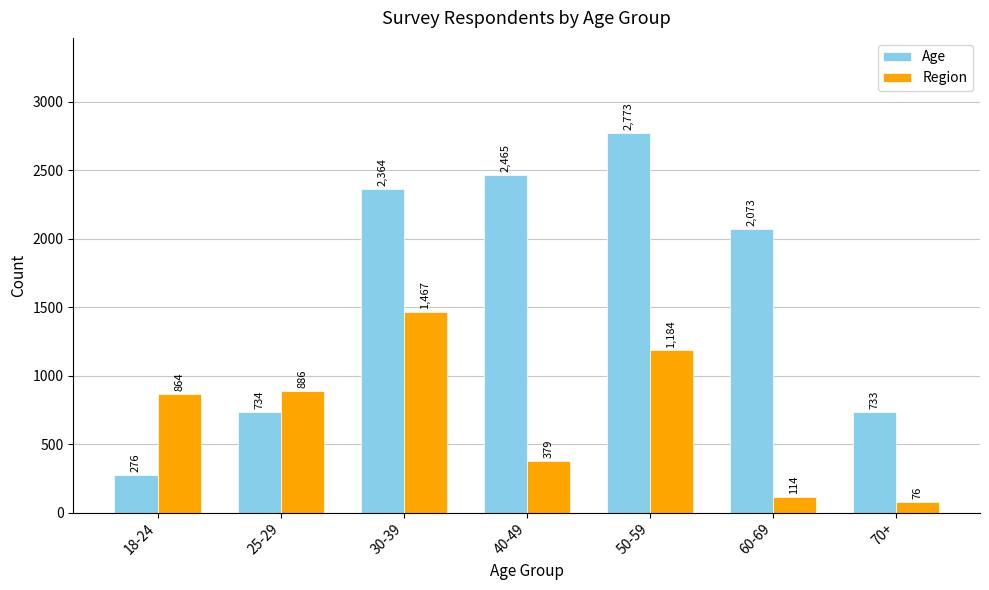

At which label does Age first exceed 2073?

30-39